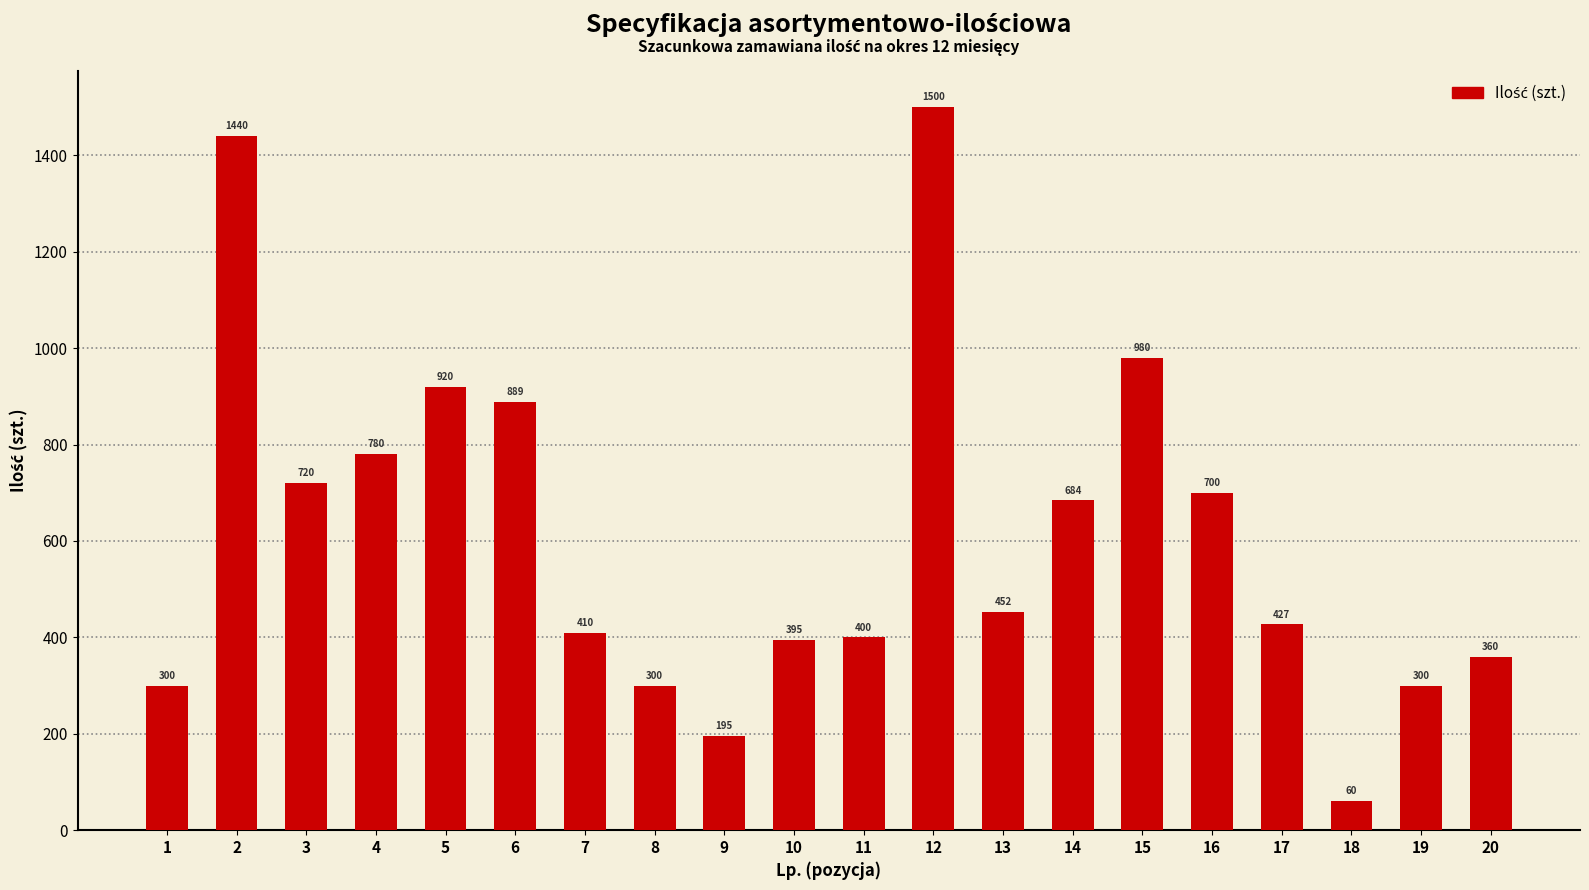

What is the sum of all values?

12212